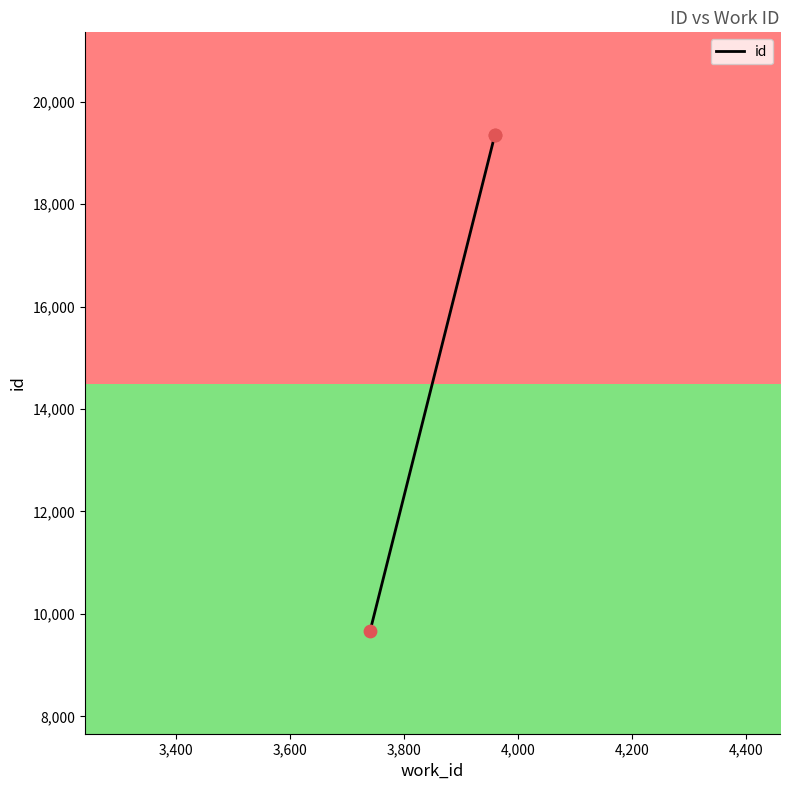

What is the ratio of the value at 3959 to the value at 3959?

1.0